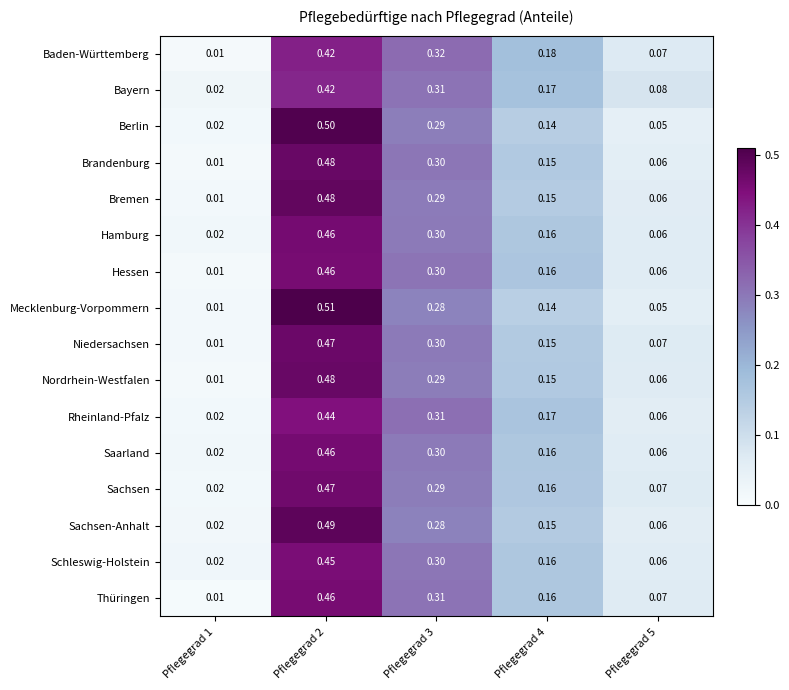

Which series has the largest range (max minus min)?

Mecklenburg-Vorpommern